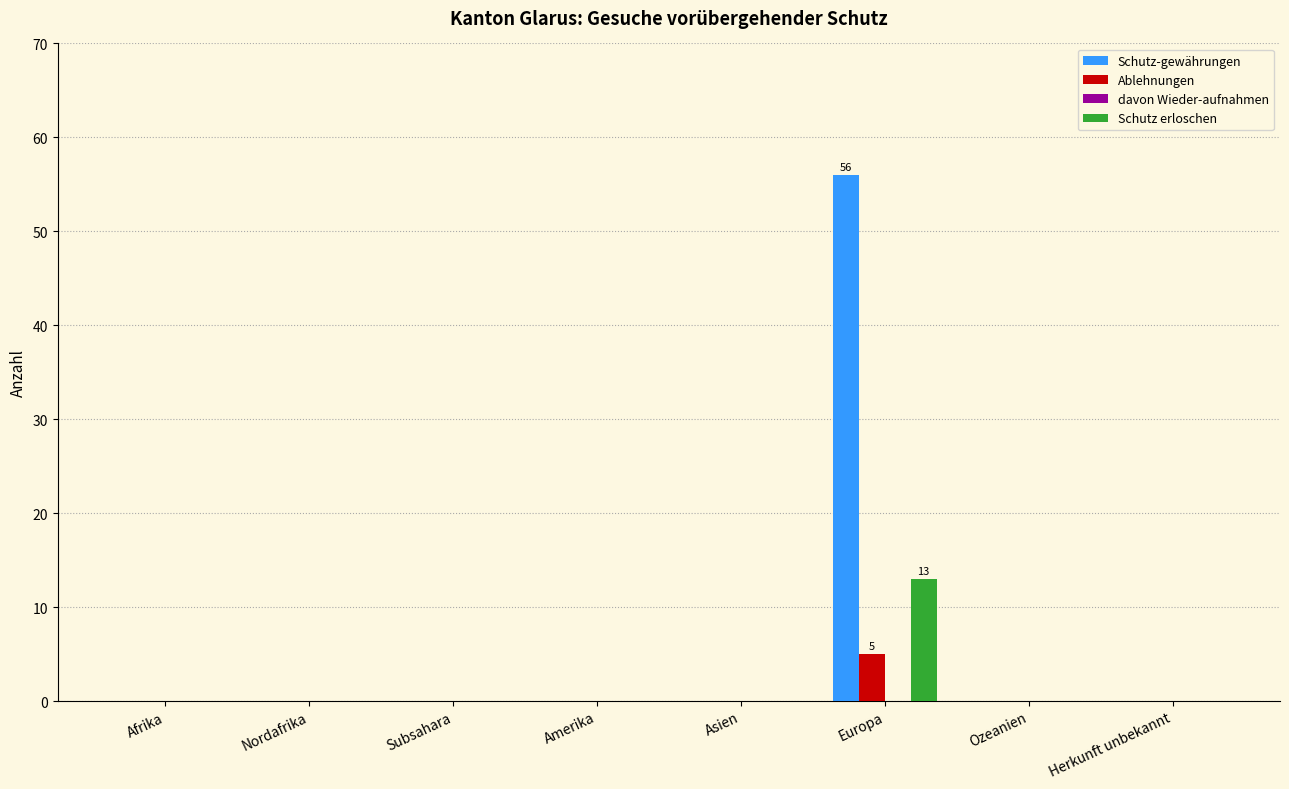

Reading right to left, list all the values displayed in this chart.

Schutz-gewährungen: Herkunft unbekannt=0	Ozeanien=0	Europa=56	Asien=0	Amerika=0	Subsahara=0	Nordafrika=0	Afrika=0
Ablehnungen: Herkunft unbekannt=0	Ozeanien=0	Europa=5	Asien=0	Amerika=0	Subsahara=0	Nordafrika=0	Afrika=0
Schutz erloschen: Herkunft unbekannt=0	Ozeanien=0	Europa=13	Asien=0	Amerika=0	Subsahara=0	Nordafrika=0	Afrika=0